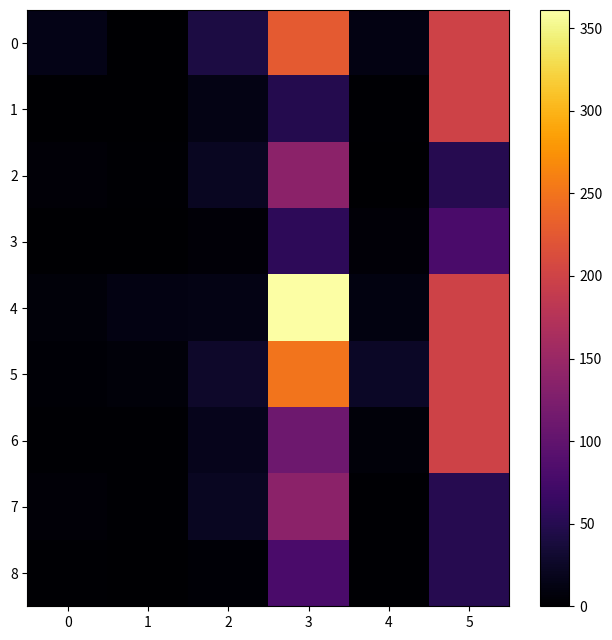

Reading left to right, transcribe all the data shown in this chart.

0: 0=15.0	1=0.0	2=42.0	3=227.0	4=12.5	5=200.0
1: 0=1.0	1=0.0	2=13.0	3=49.0	4=2.0	5=200.0
2: 0=5.0	1=2.0	2=22.0	3=137.0	4=1.2	5=50.0
3: 0=1.4	1=0.0	2=5.0	3=56.0	4=5.0	5=80.0
4: 0=6.0	1=12.0	2=14.0	3=361.0	4=10.0	5=200.0
5: 0=3.0	1=7.0	2=28.0	3=251.0	4=24.0	5=200.0
6: 0=2.0	1=2.0	2=17.0	3=110.0	4=6.0	5=200.0
7: 0=5.0	1=2.0	2=22.0	3=137.0	4=1.7	5=50.0
8: 0=2.2	1=0.4	2=3.0	3=80.0	4=2.5	5=50.0